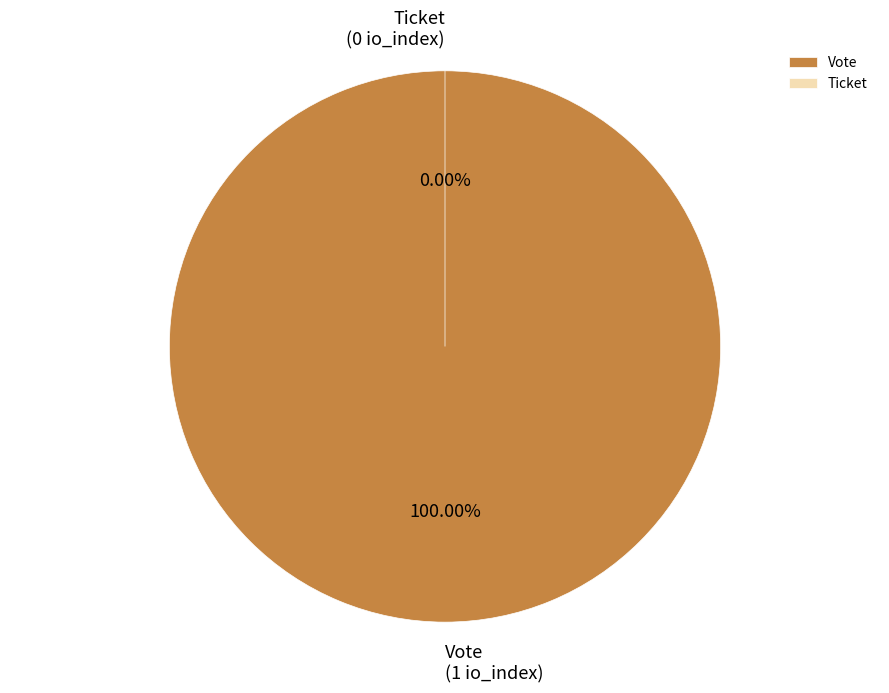

Count the number of slices in the pie.

2